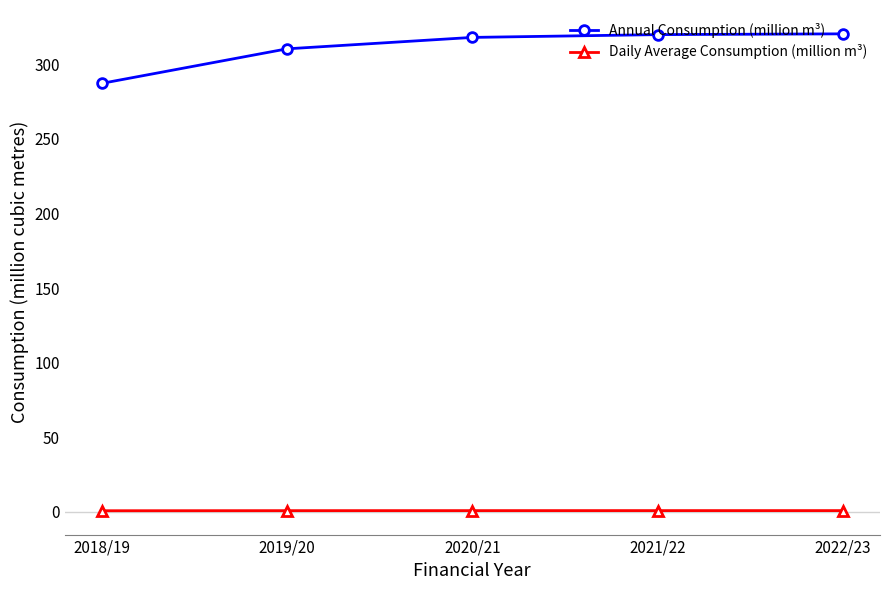

What is the value of the Annual Consumption (million m³) point at the 1st from the left?

287.1